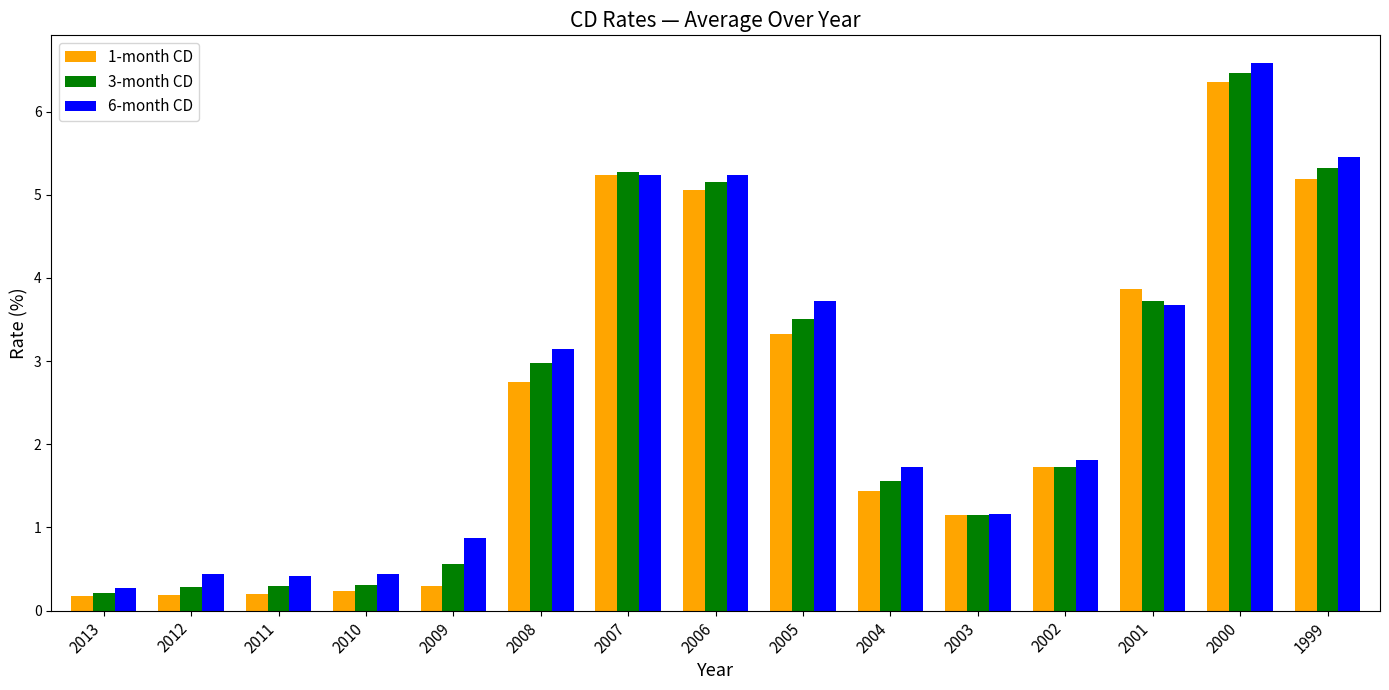

What is the difference between the maximum and second lowest values in the 3-month CD series?

6.2